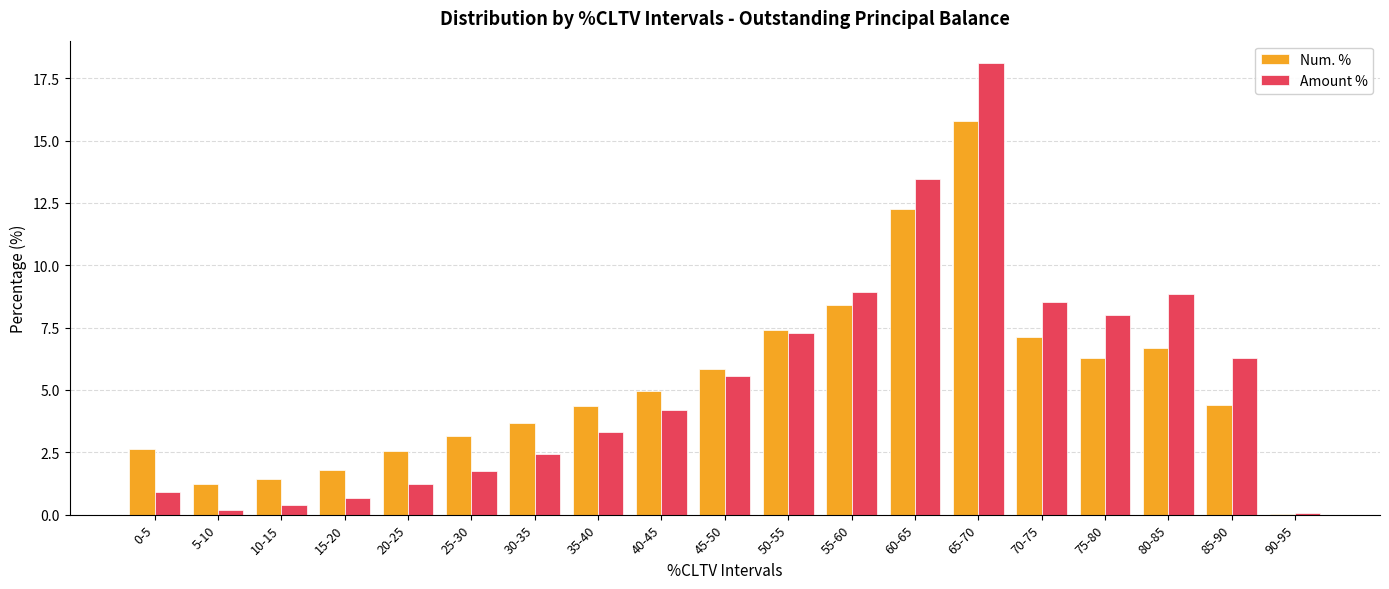

The value of Num. % at 55-60 is 11.7. True or false?

False